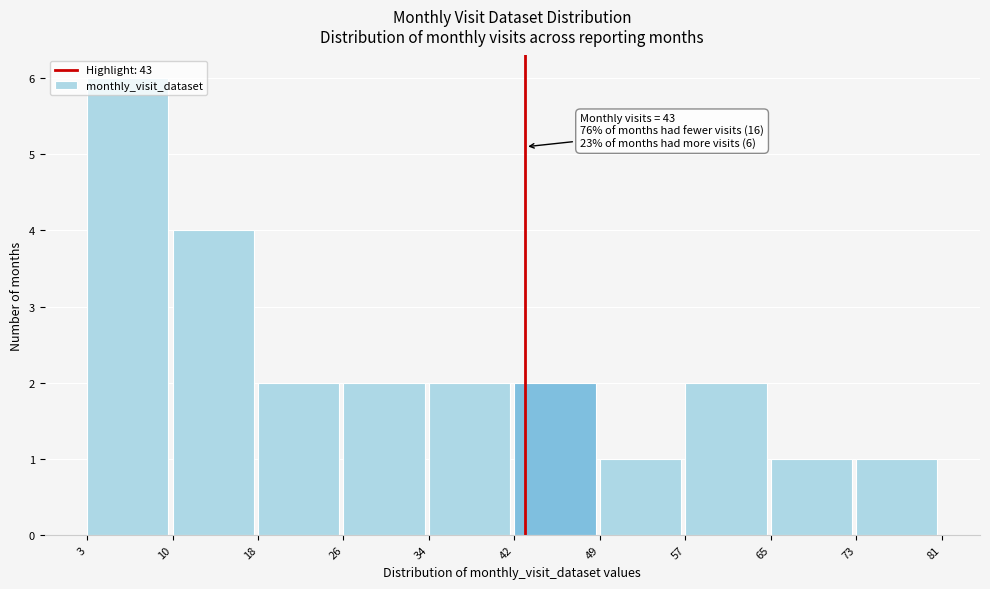

Over which range of the x-axis is the bar tallest?

3 to 10